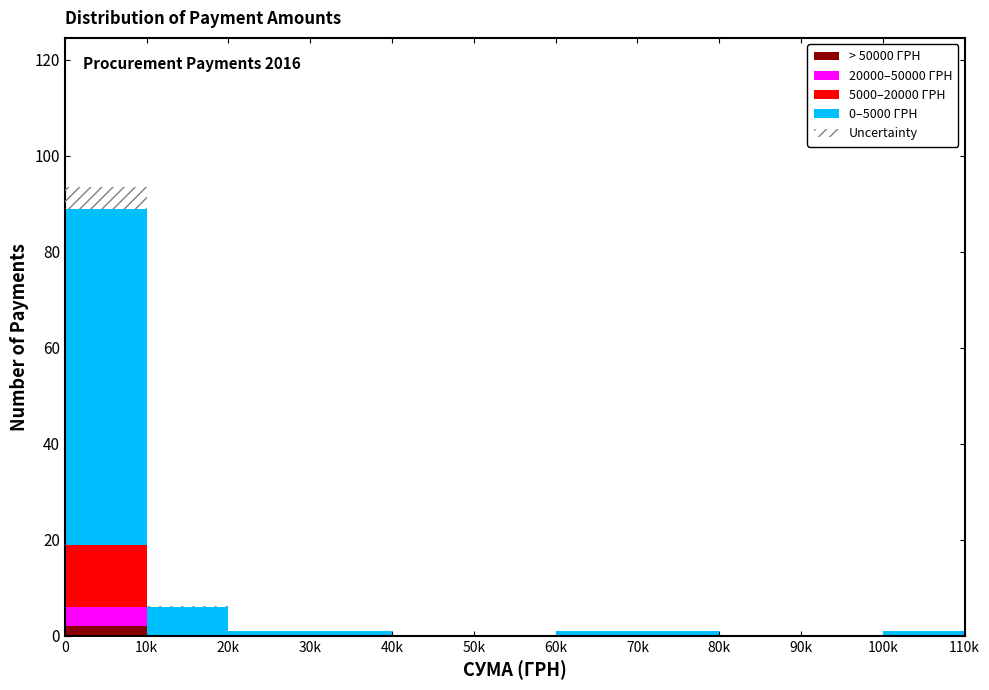

True or false: > 50000 ГРН has a value of 0.0 at 50k.

True